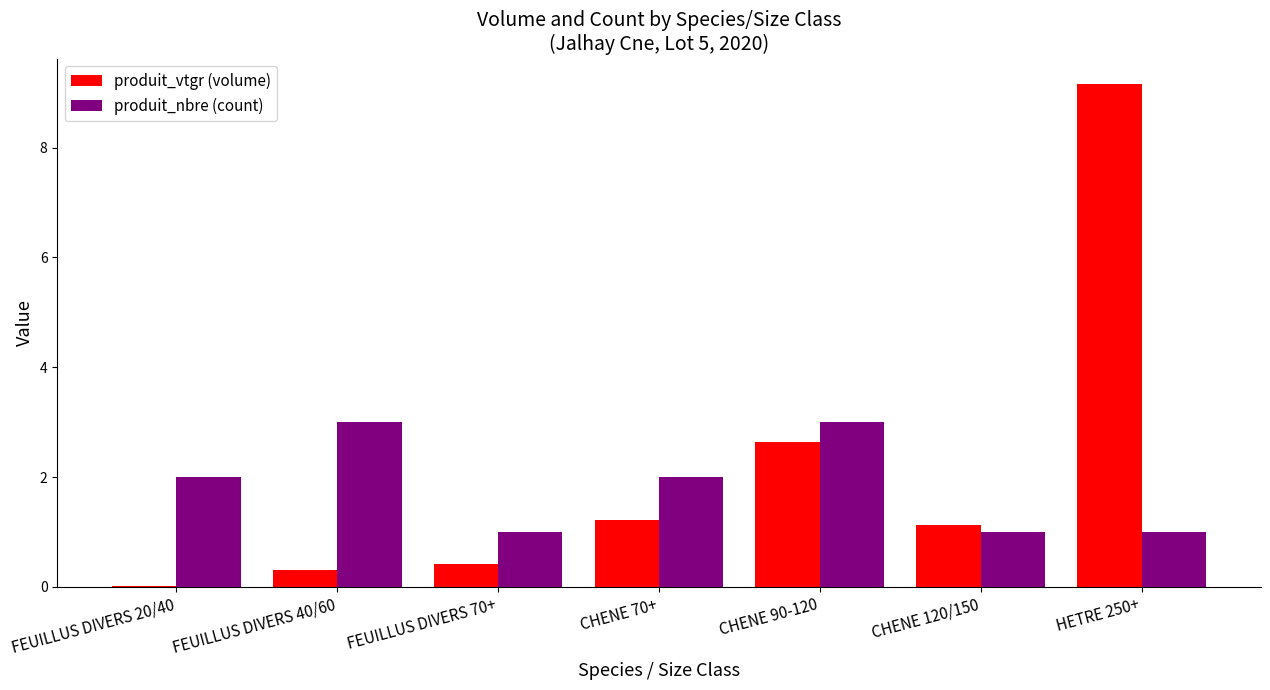

At which label is produit_vtgr (volume) closest to 4?

CHENE 90-120